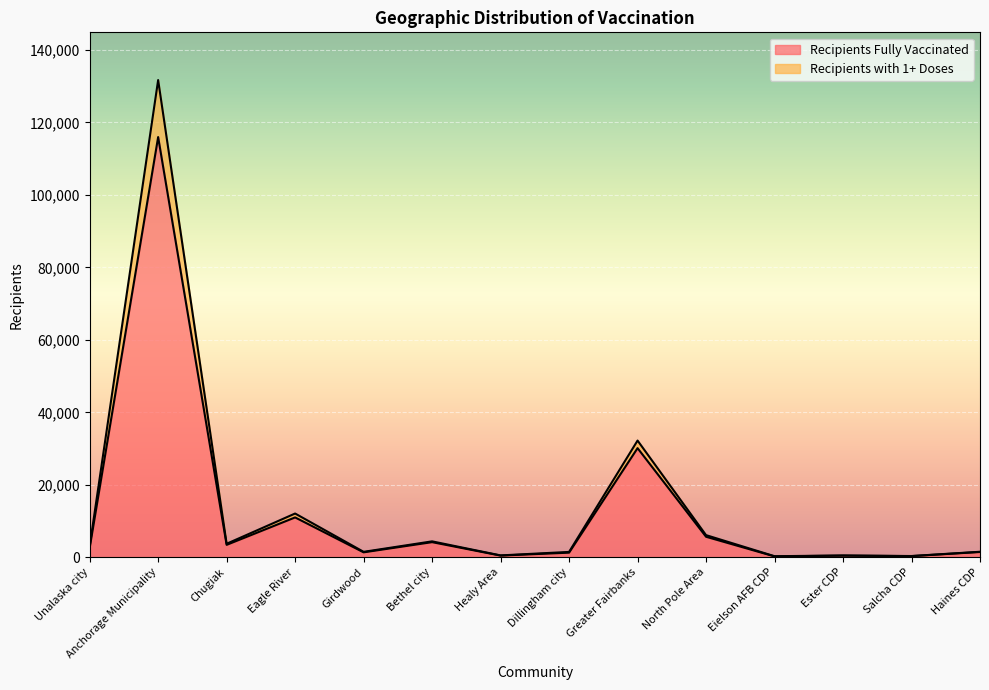

What is the average value of the Recipients with 1+ Doses series?

14241